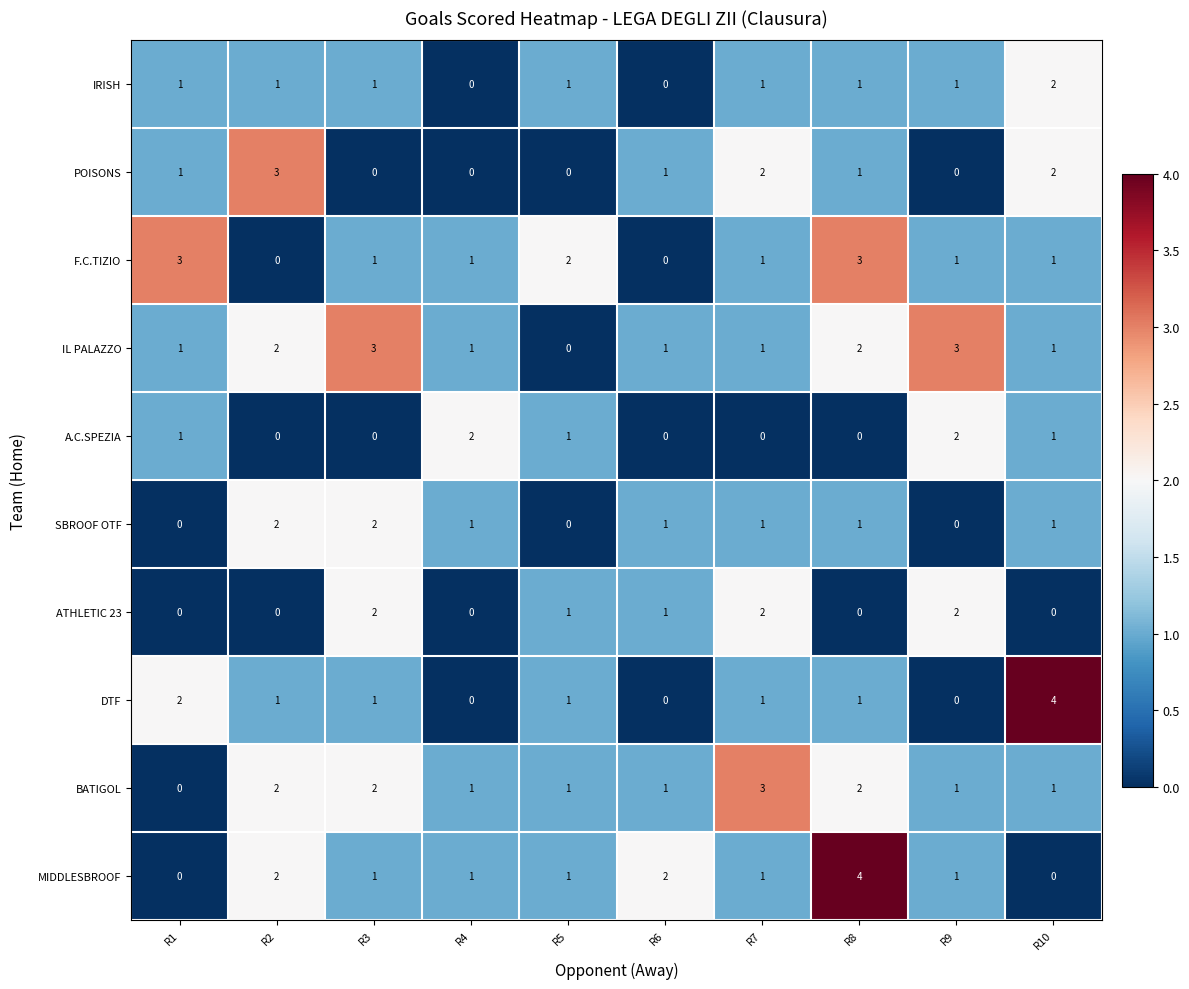

Which category has the highest value in the BATIGOL series?

R7